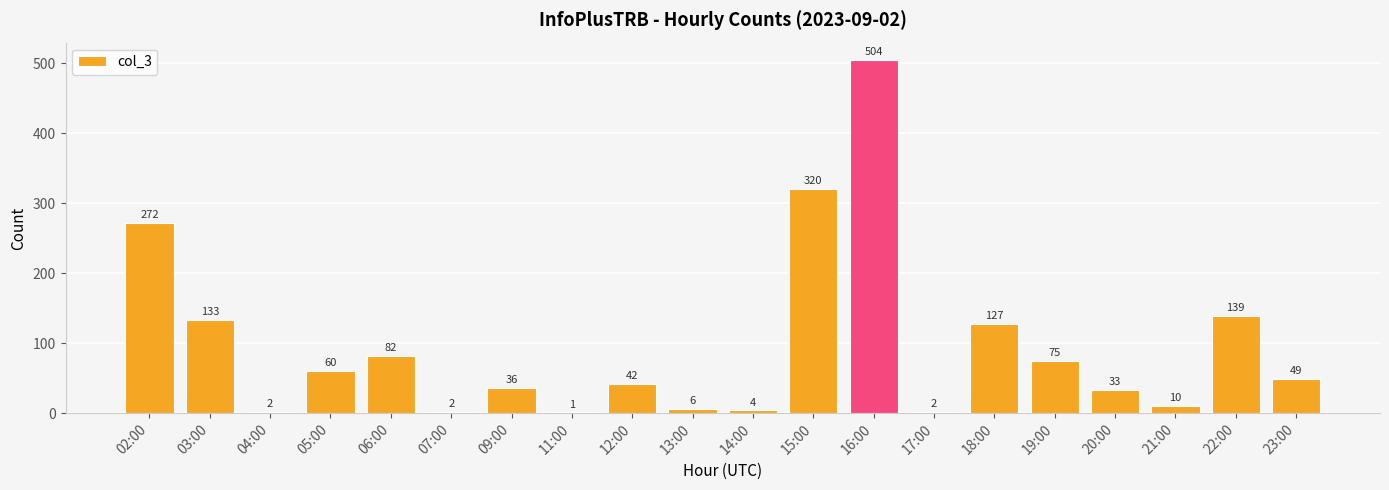

Reading right to left, extract all data points from this chart.

49	139	10	33	75	127	2	504	320	4	6	42	1	36	2	82	60	2	133	272